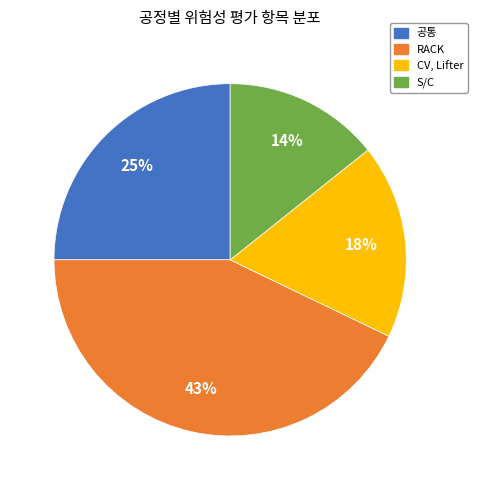

Does any single category account for the majority?

No